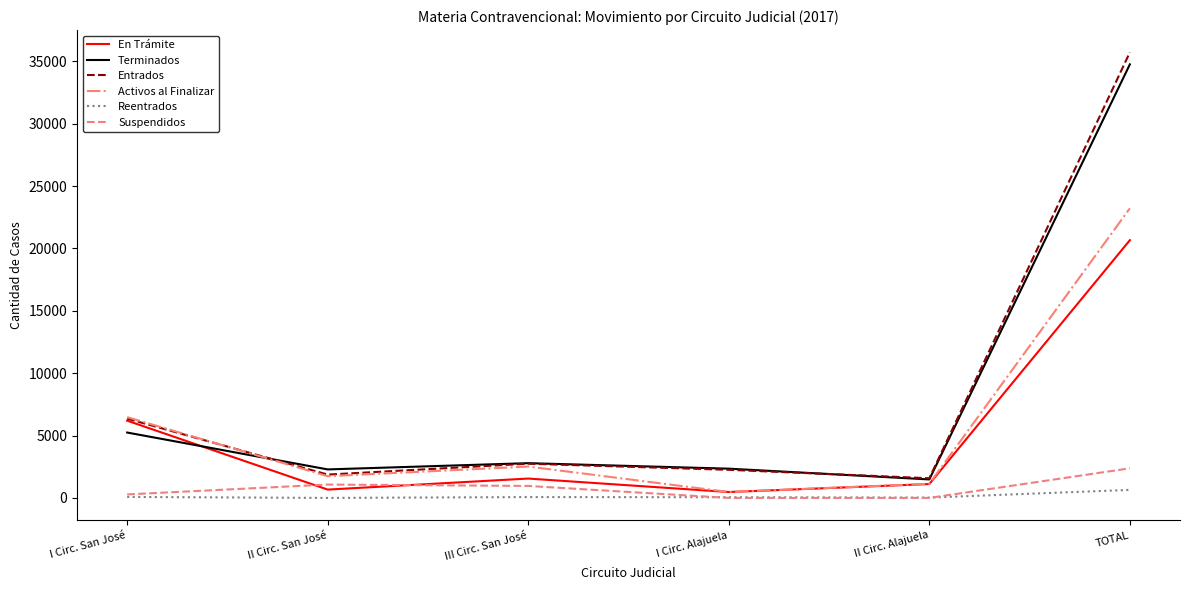

True or false: En Trámite and Terminados cross at least once.

True